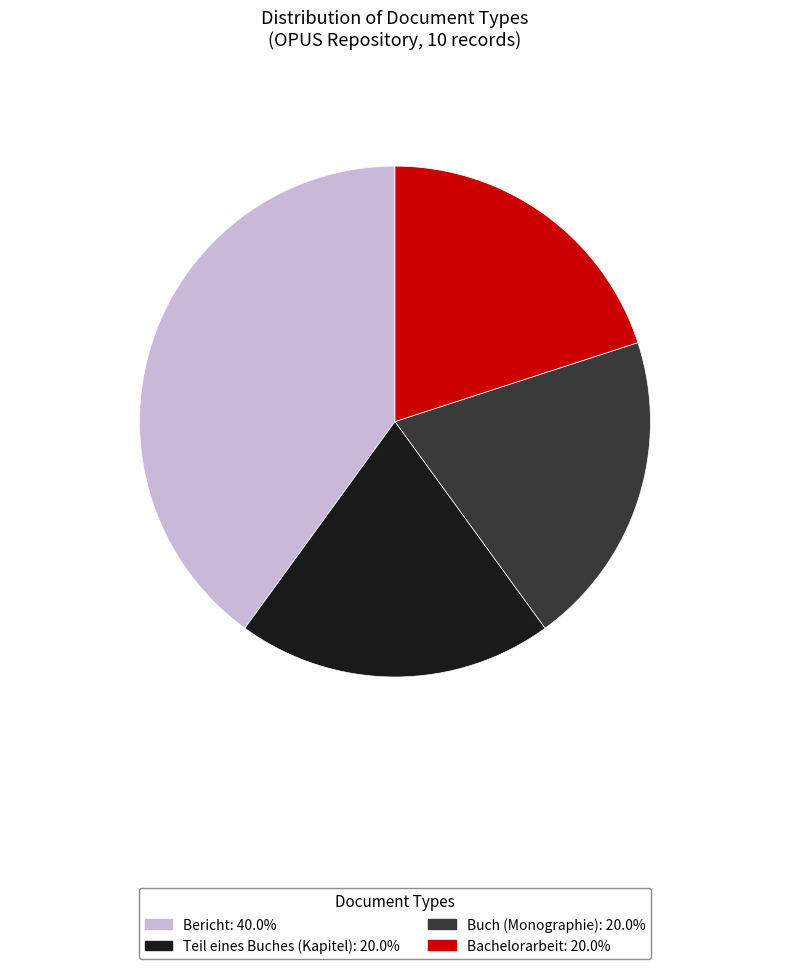

Is there a majority slice in this chart?

No